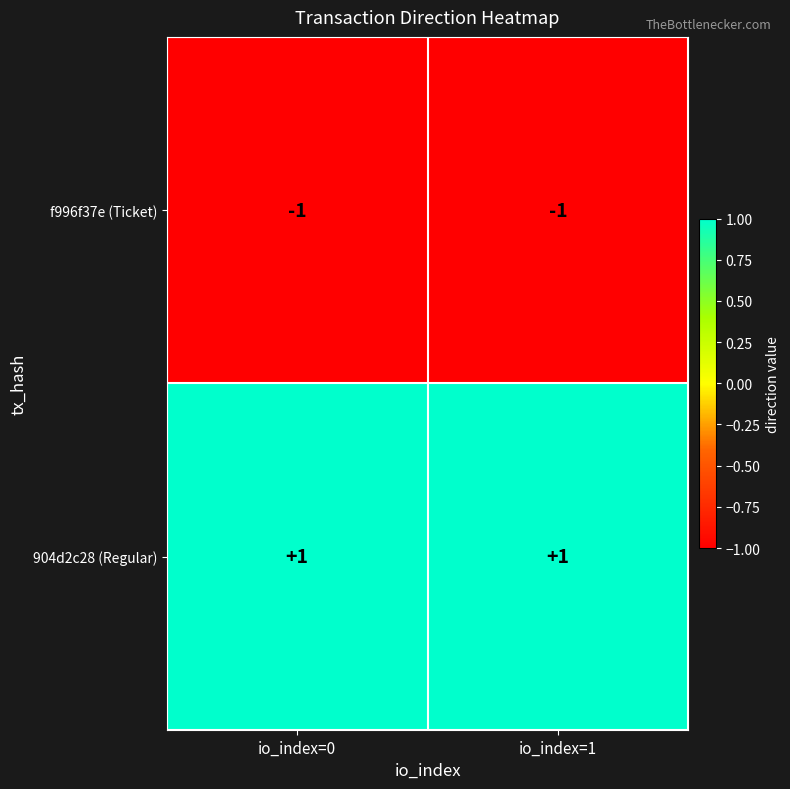

Reading left to right, what are all the values shown in this chart?

f996f37e (Ticket): io_index=0=-1	io_index=1=-1
904d2c28 (Regular): io_index=0=1	io_index=1=1